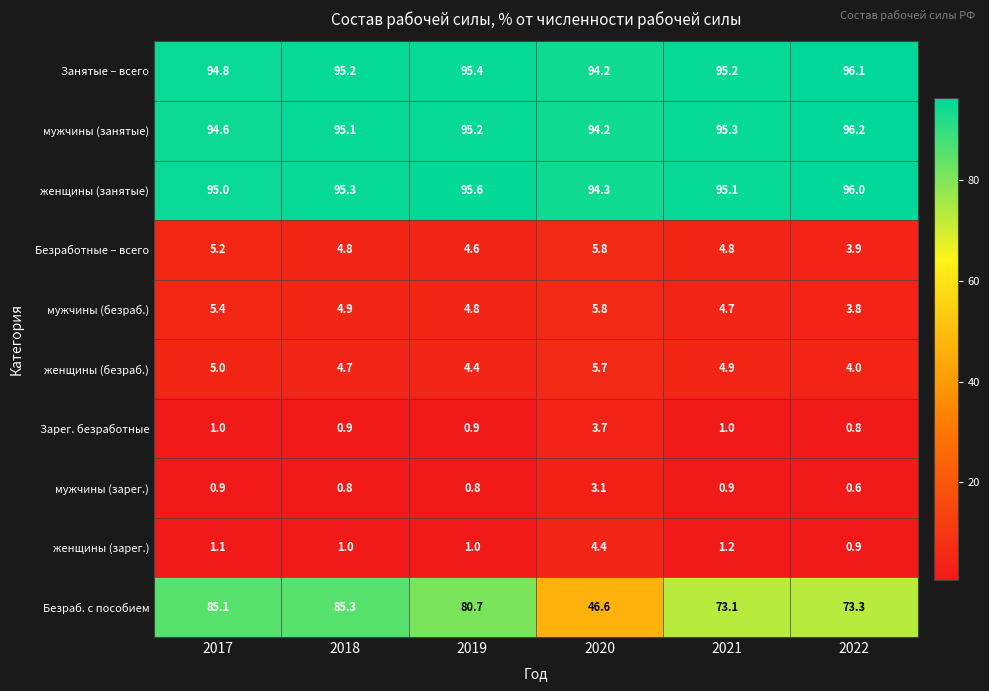

Which series has the largest range (max minus min)?

Безраб. с пособием